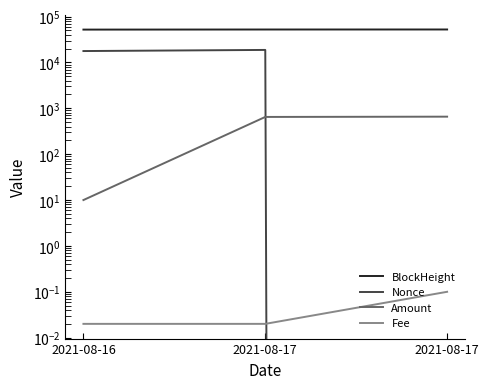

What are all the series names shown in the legend?

BlockHeight, Nonce, Amount, Fee